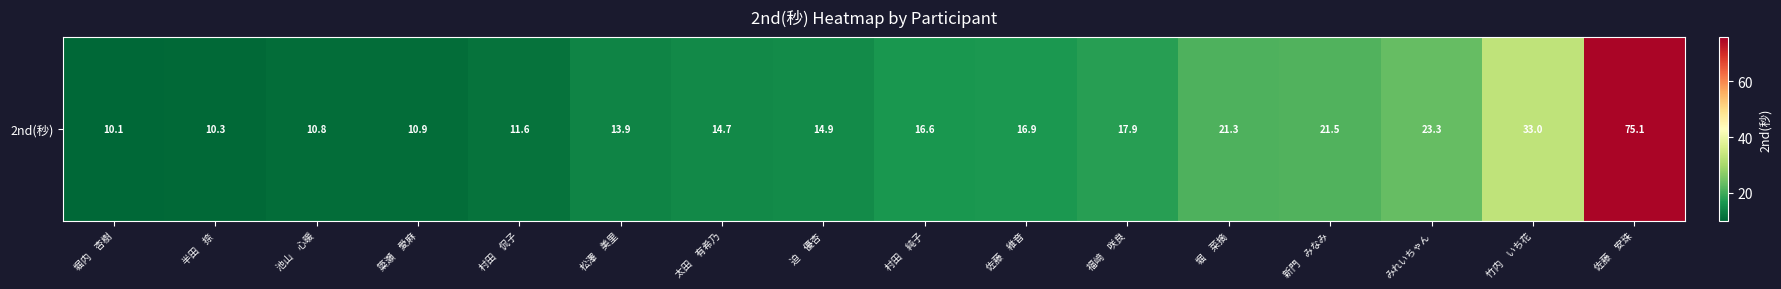

What is the average value?

20.2